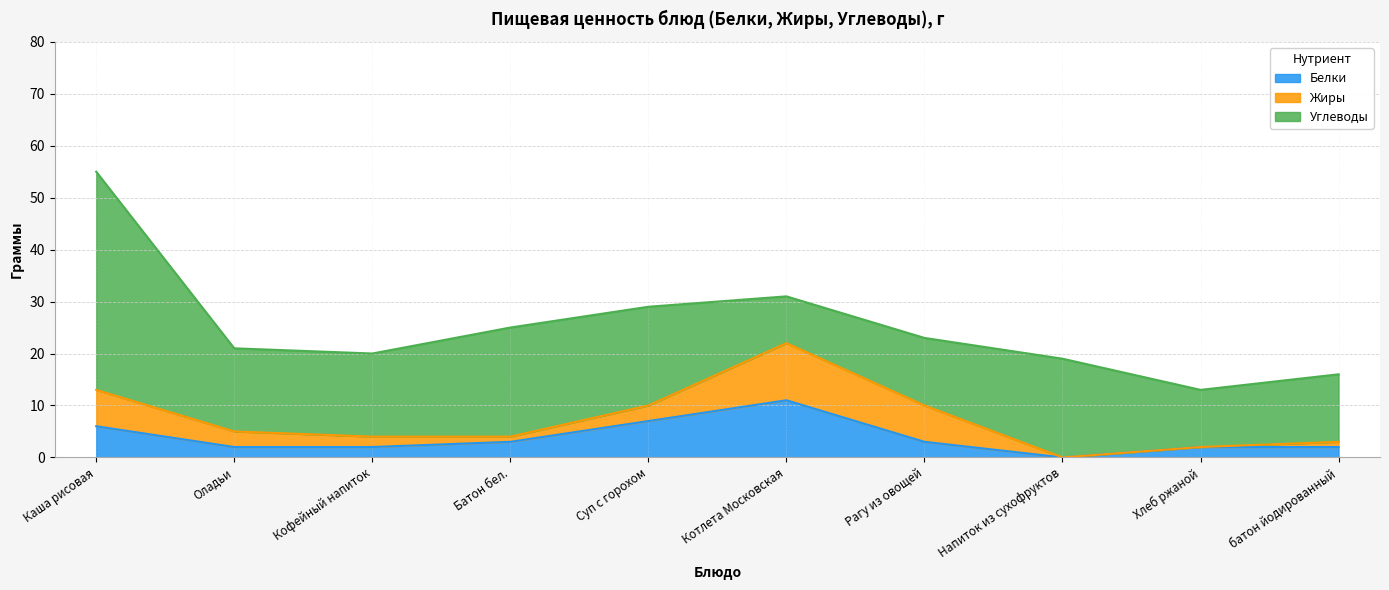

At Оладьи, list the series in order from largest to smallest.

Углеводы, Жиры, Белки